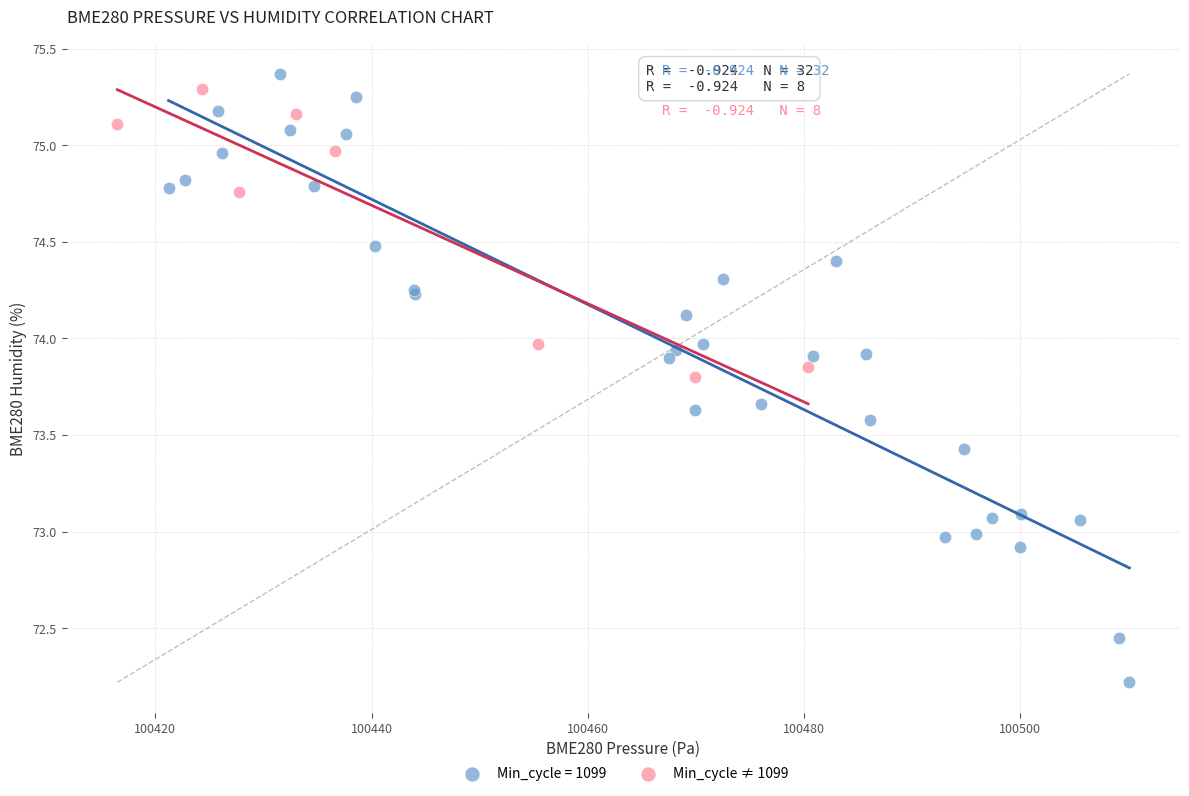

Which series reaches the minimum Y coordinate?

Min_cycle = 1099